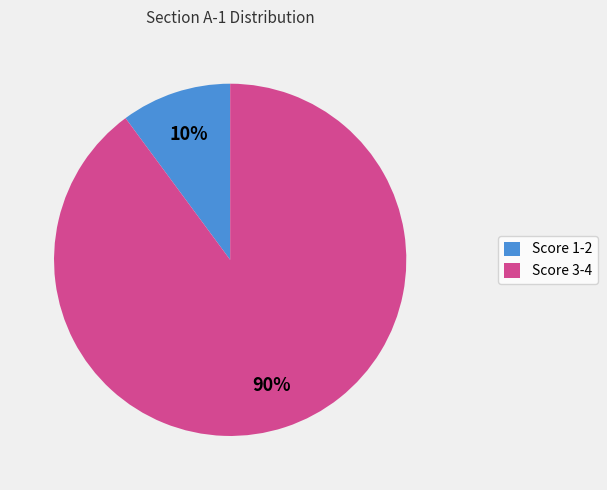

What percentage is the Score 1-2 slice, to the nearest percent?

10%